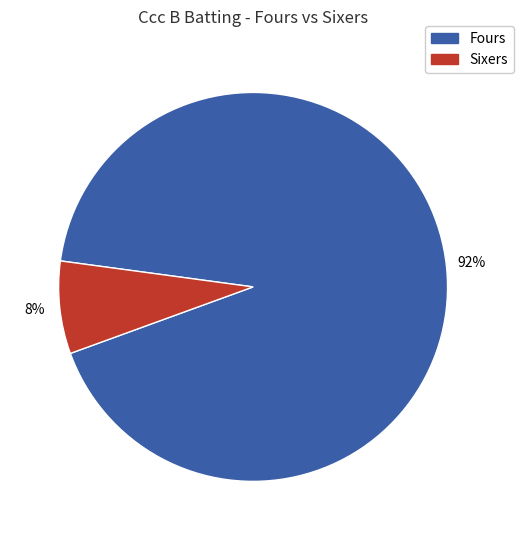

To the nearest percent, what is the average slice percentage?

50%